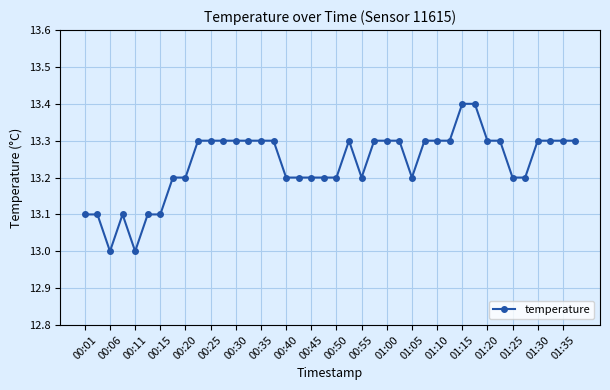

What is the greatest value displayed?

13.4